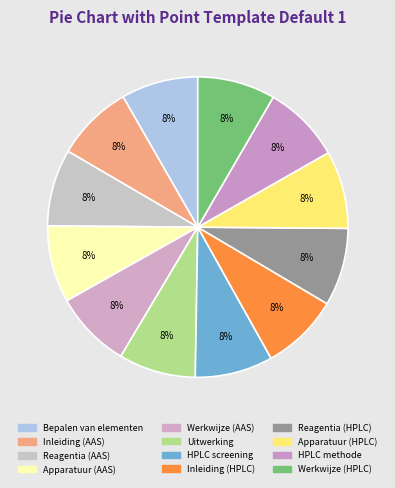

What percentage is the Inleiding (HPLC) slice, to the nearest percent?

8%